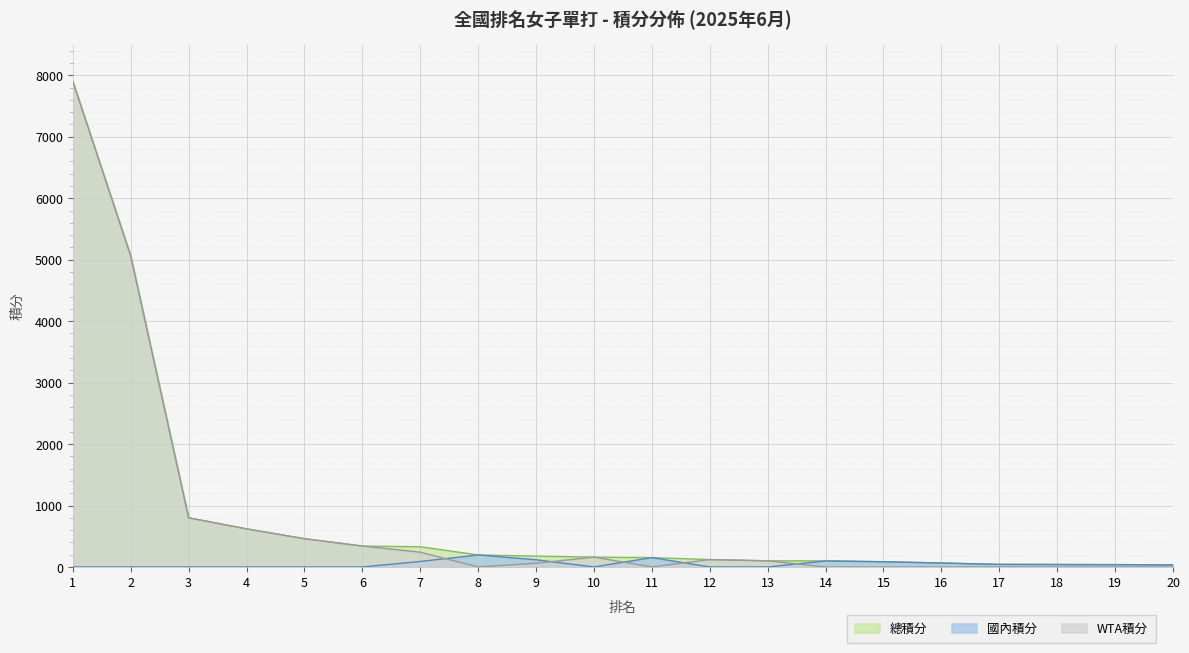

Is the value of WTA積分 at 13 greater than the value of 總積分 at 9?

No